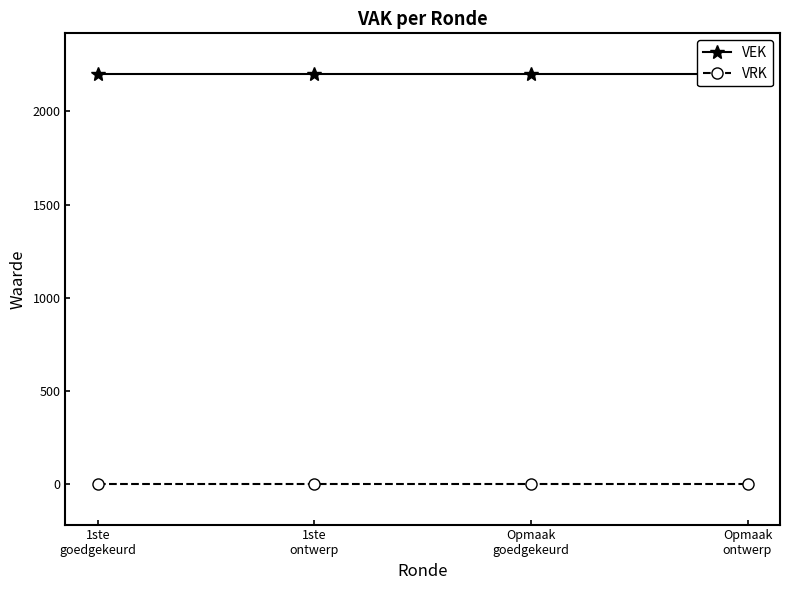

True or false: VEK and VRK intersect in this chart.

False